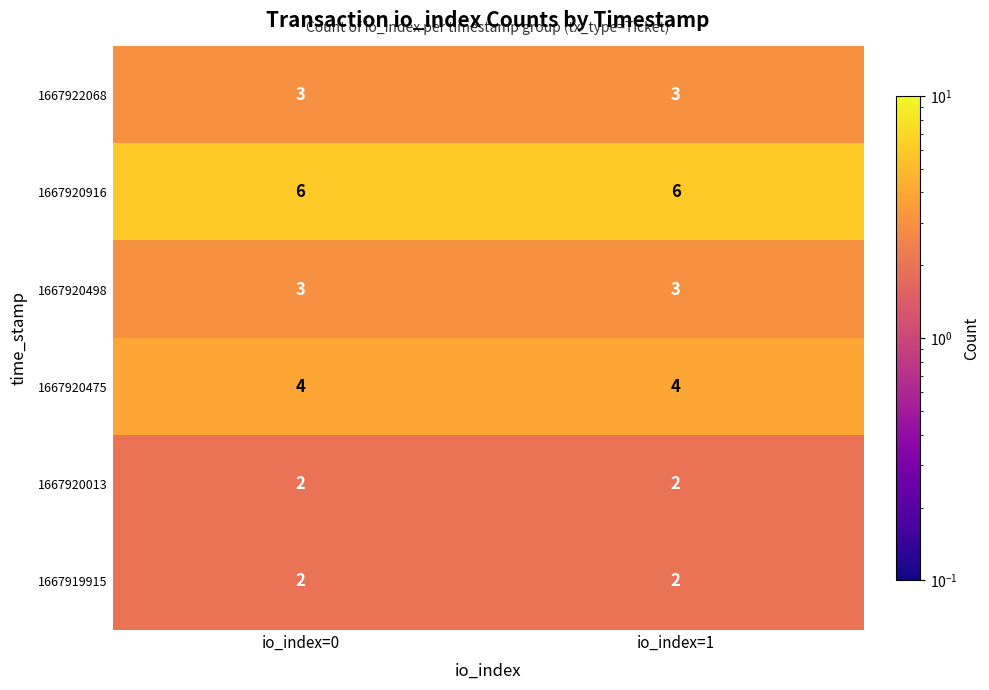

The 1667919915 series shows 3 at io_index=0. True or false?

False